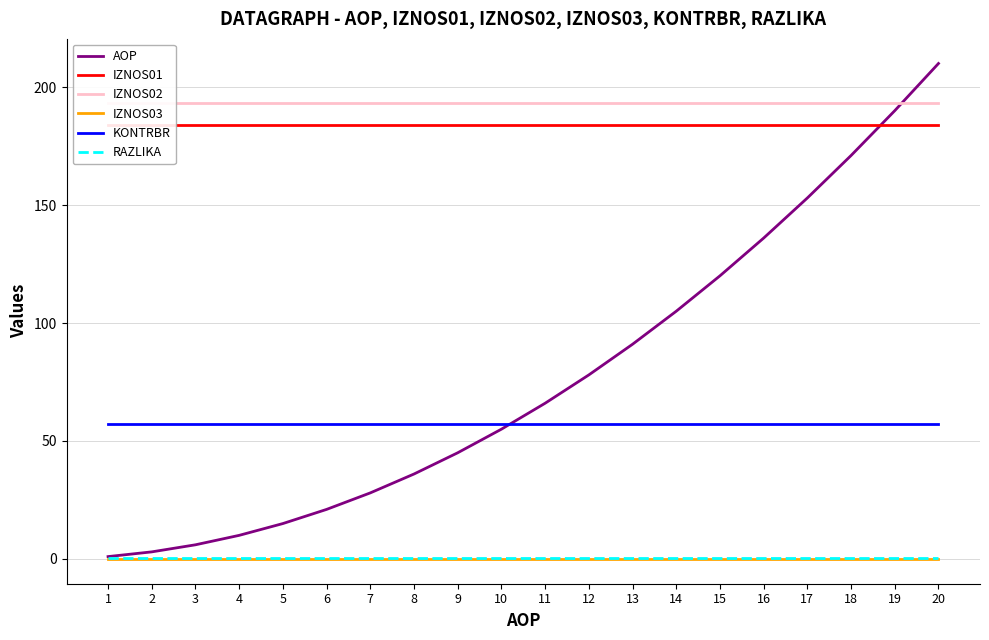

Is this an area chart (filled region under the line)?

No